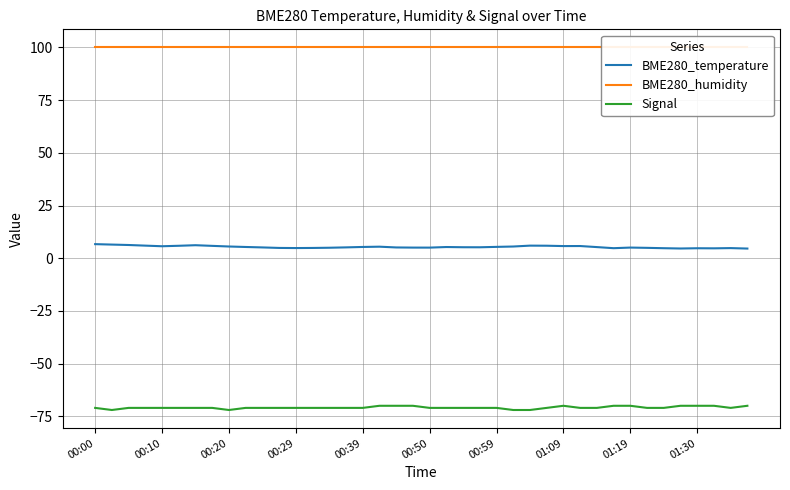

True or false: BME280_temperature has a value of 5.6 at 00:20.

True